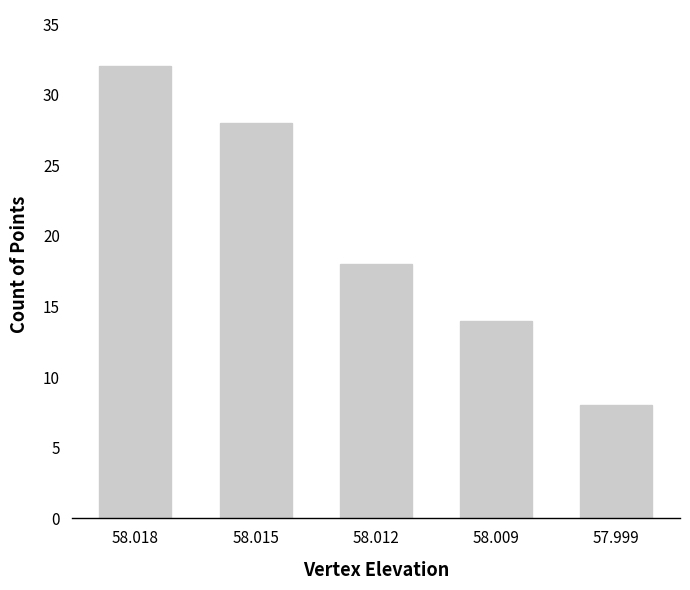

What is the difference between the maximum and minimum values?

24